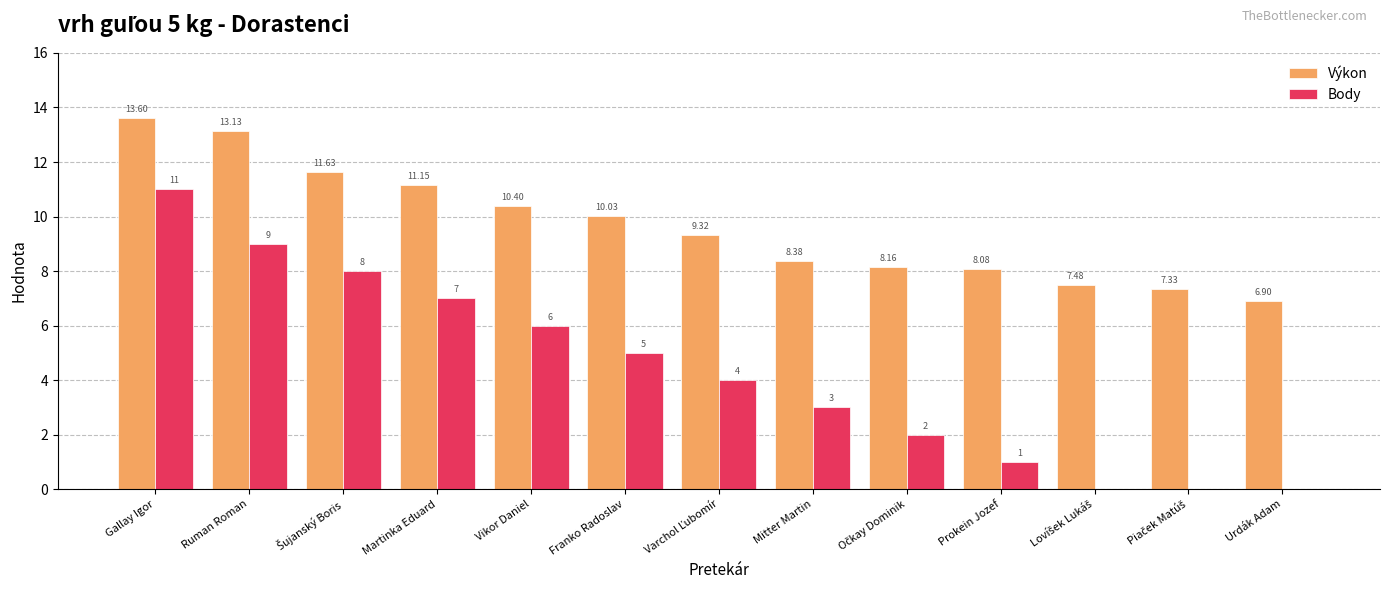

Reading left to right, what are all the values shown in this chart?

Výkon: 13.6	13.1	11.6	11.2	10.4	10.0	9.3	8.4	8.2	8.1	7.5	7.3	6.9
Body: 11.0	9.0	8.0	7.0	6.0	5.0	4.0	3.0	2.0	1.0	0.0	0.0	0.0